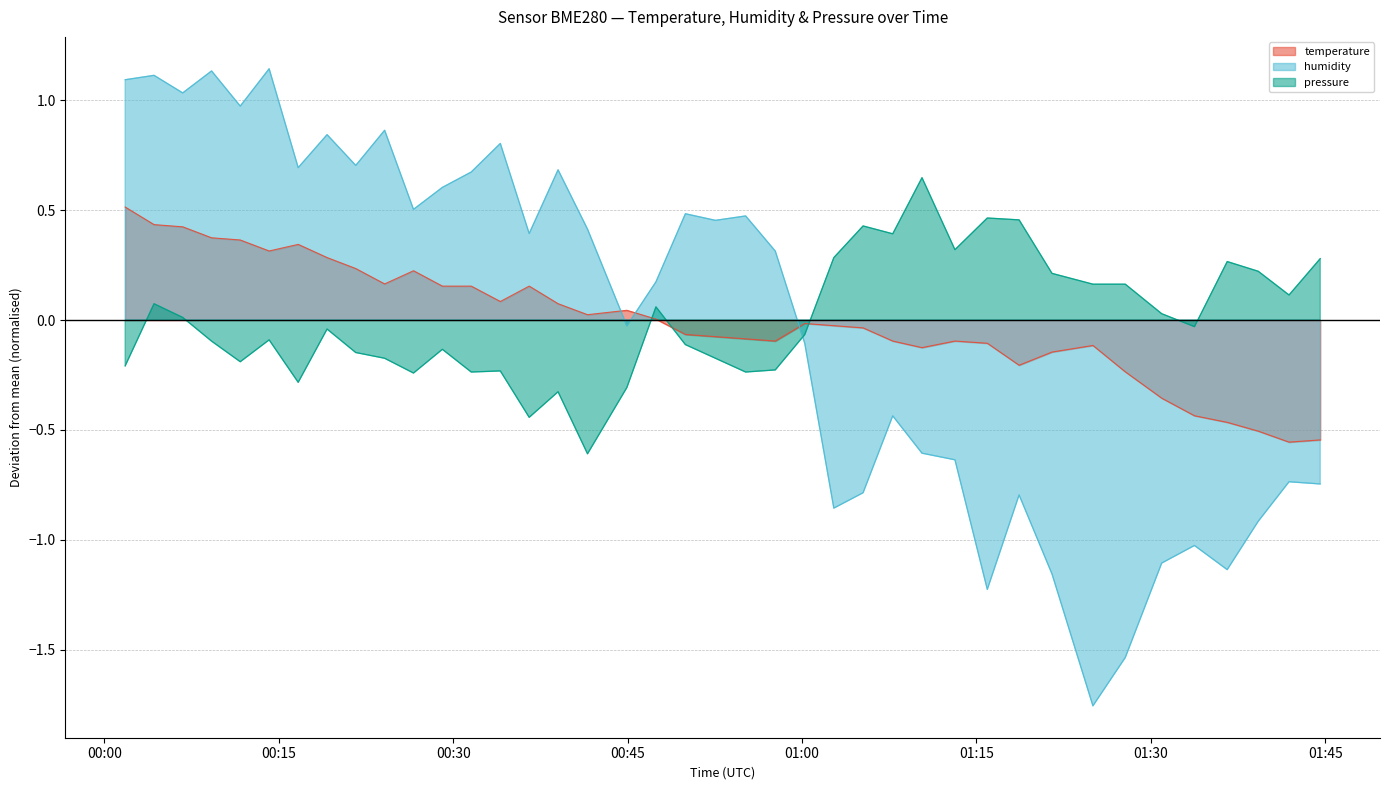

How many data points in temperature are above 0?

19